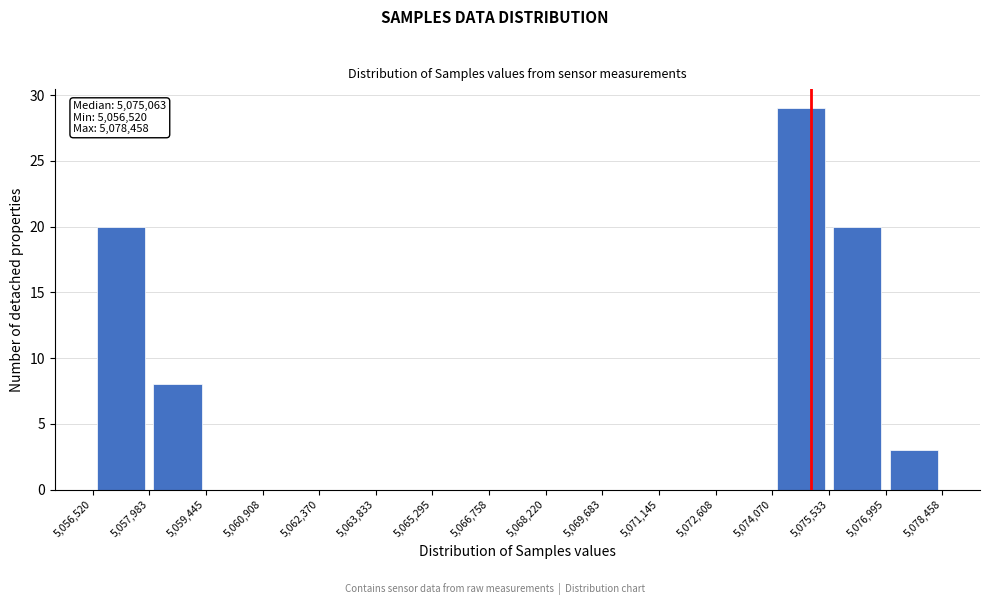

Over which range of the x-axis is the bar tallest?

5,074,070 to 5,075,533